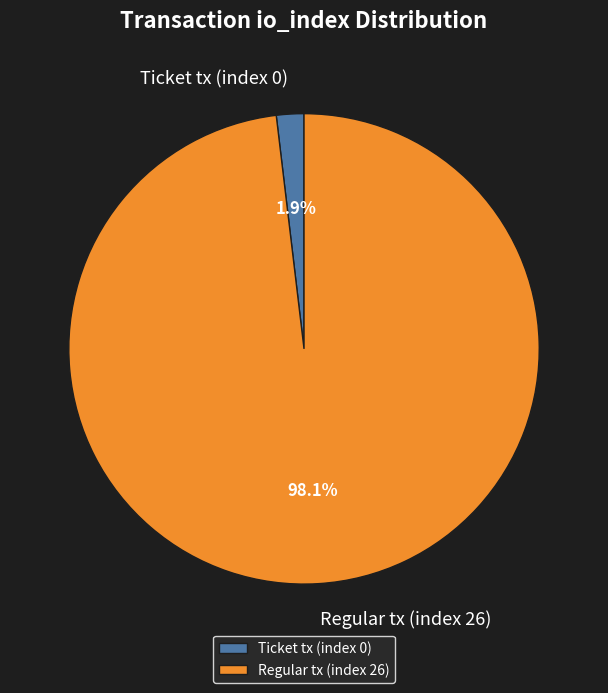

To the nearest percent, what percentage of the pie is Regular tx (index 26)?

98%